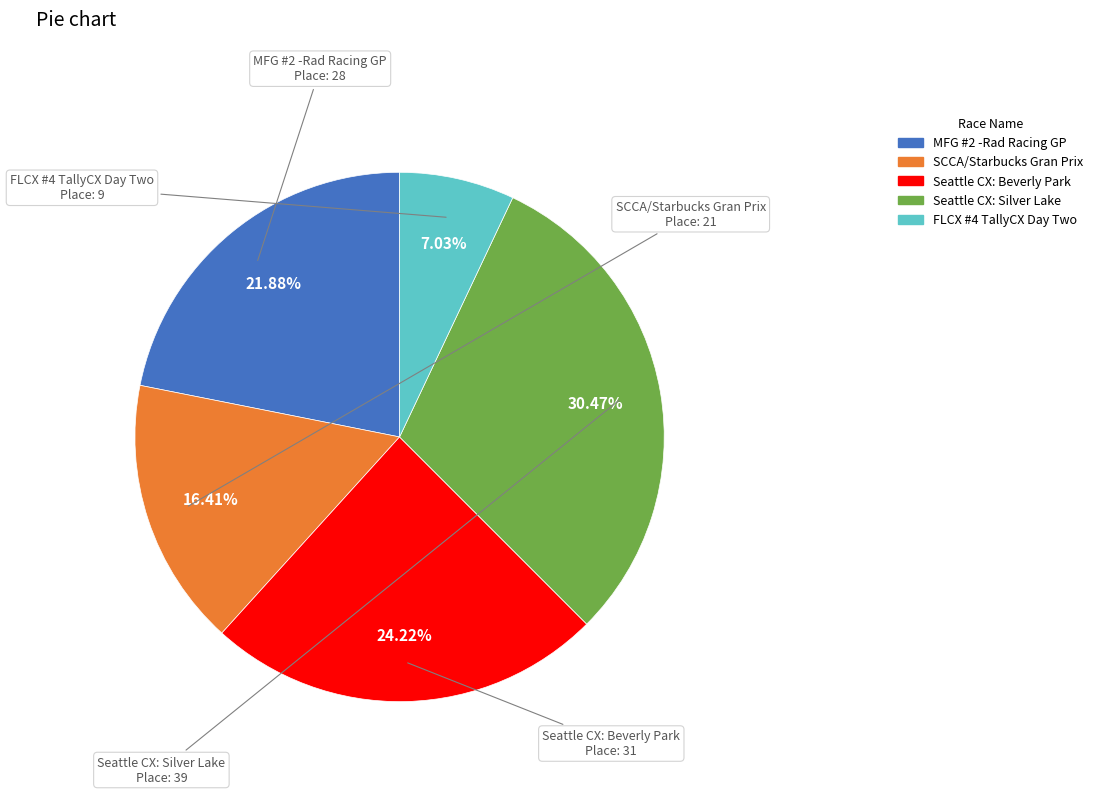

The SCCA/Starbucks Gran Prix slice represents 16% of the pie. True or false?

True